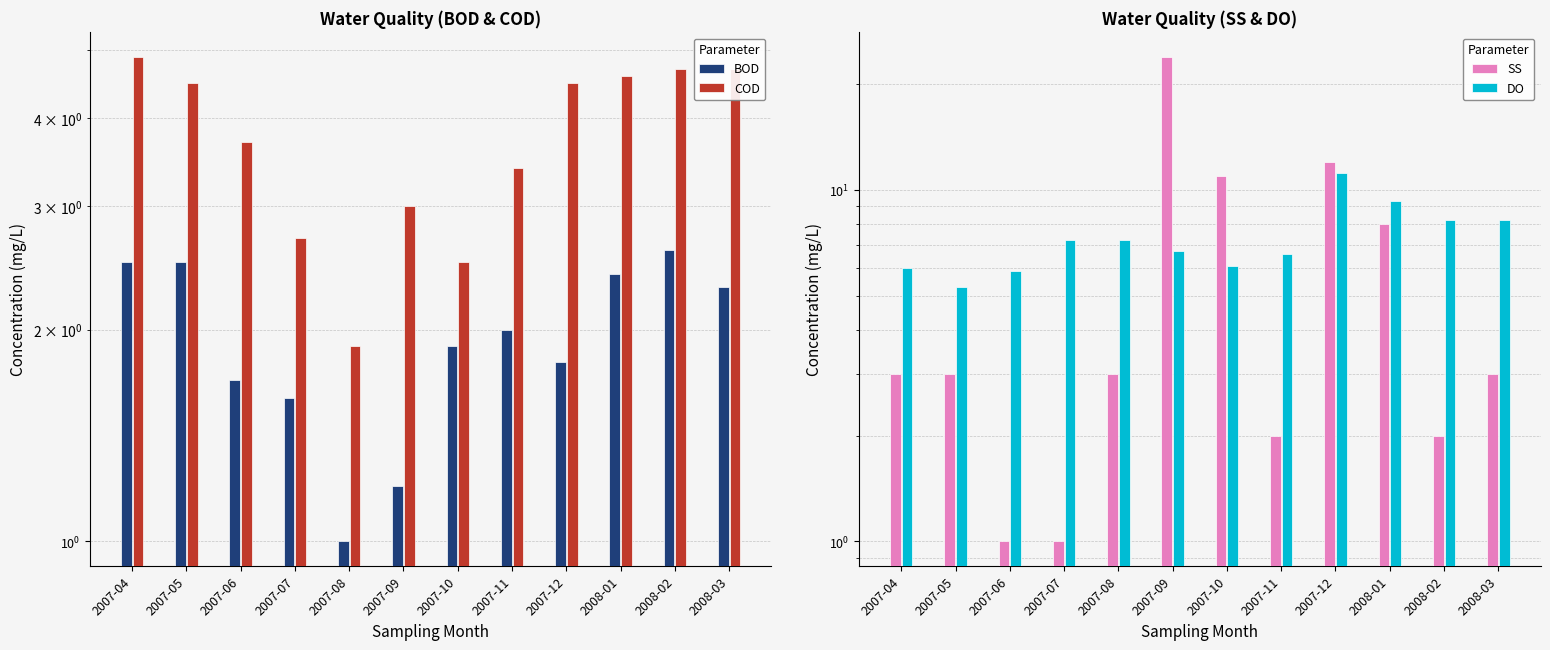

What is the difference between the maximum and minimum values in the COD series?

3.0